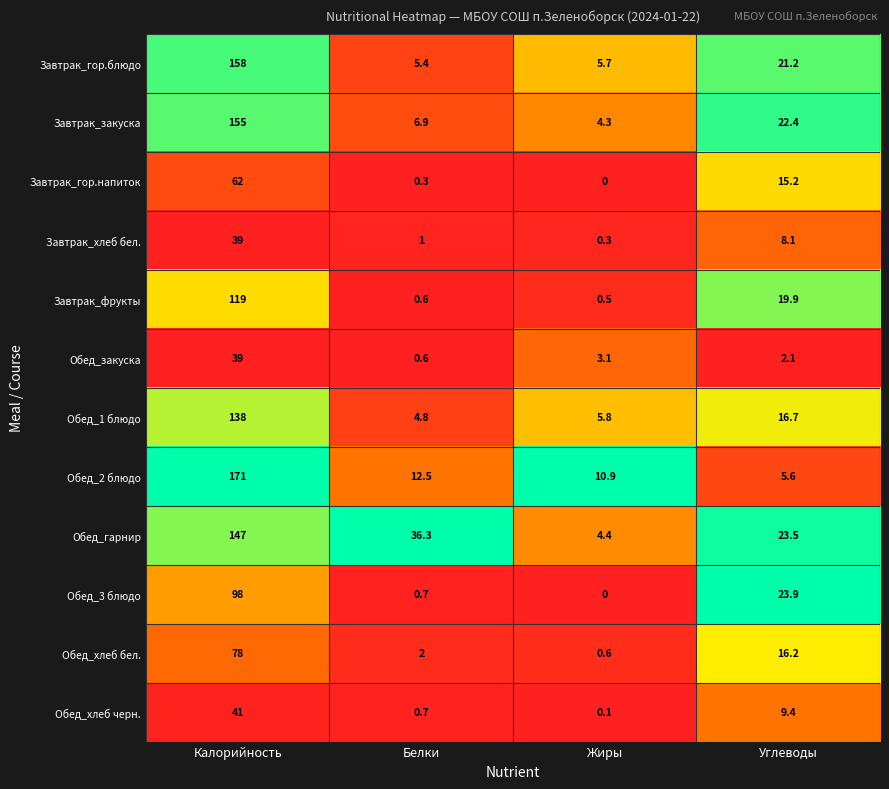

What is the maximum value for Обед_2 блюдо?

171.0